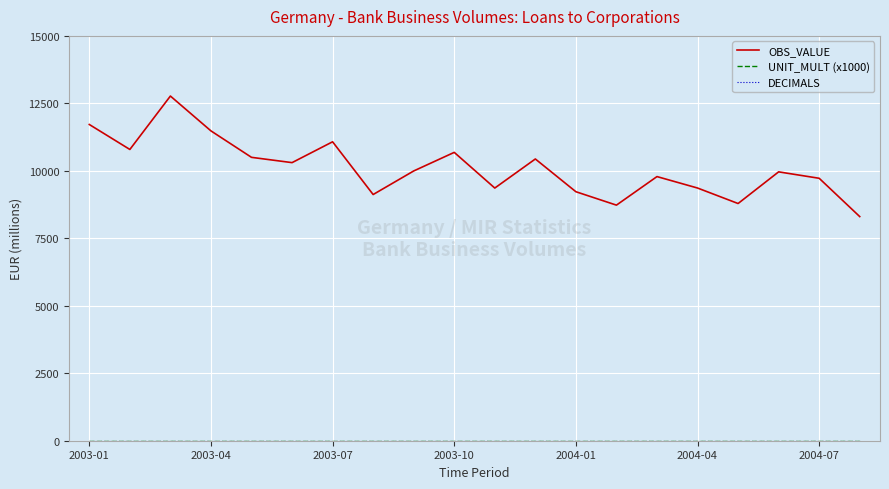

Does the chart have visible grid lines?

Yes